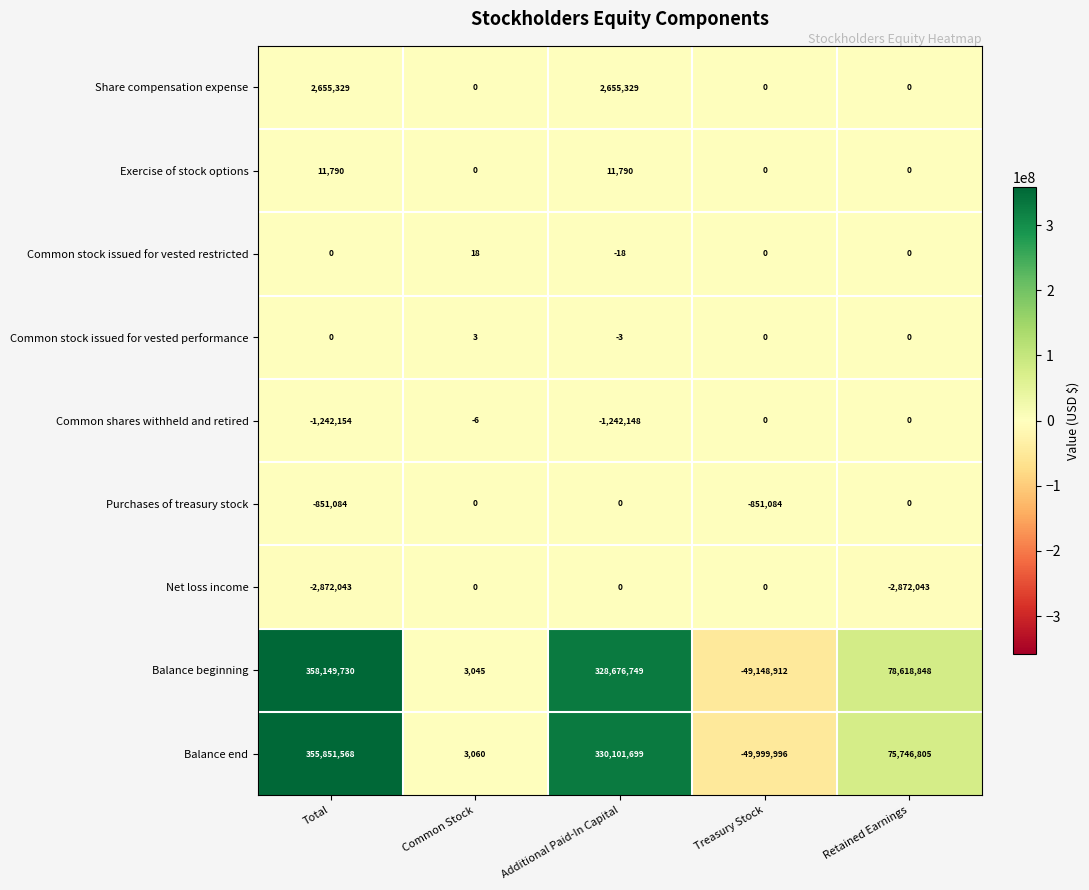

What is the difference between the highest and lowest values at Common Stock?

3066